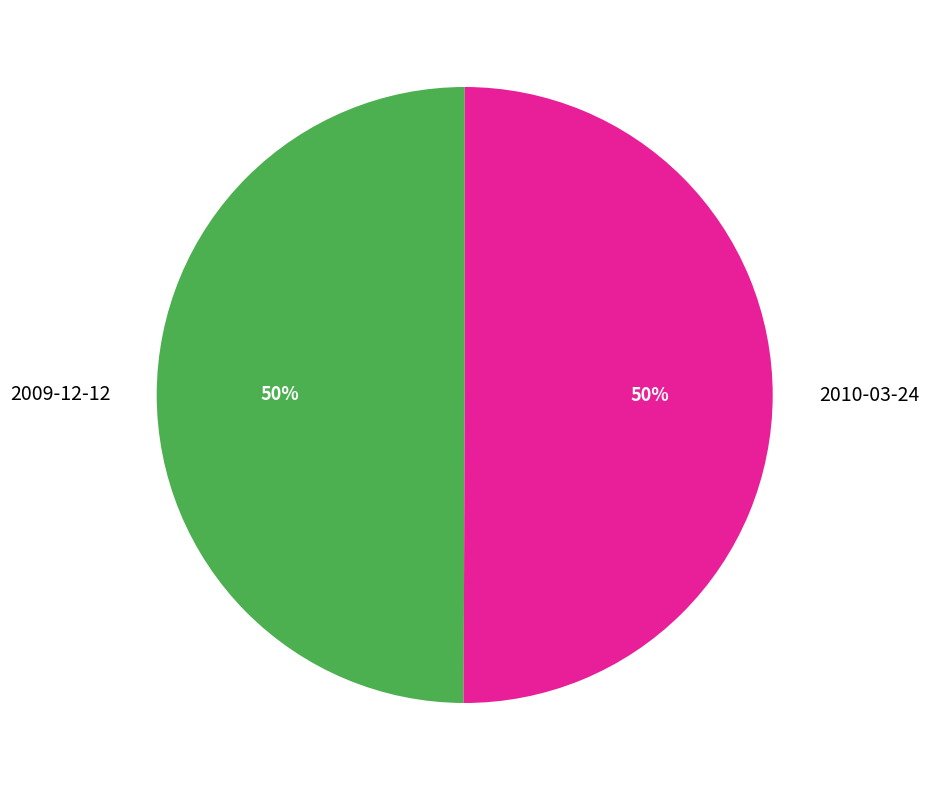

To the nearest percent, what is the average slice percentage?

50%